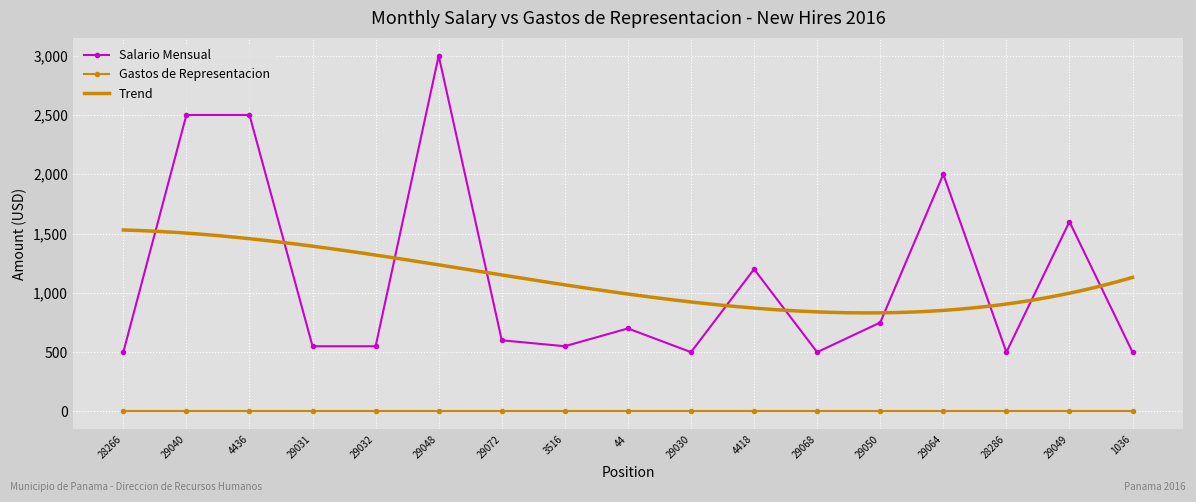

At which category does the chart reach its peak across all series?

29048